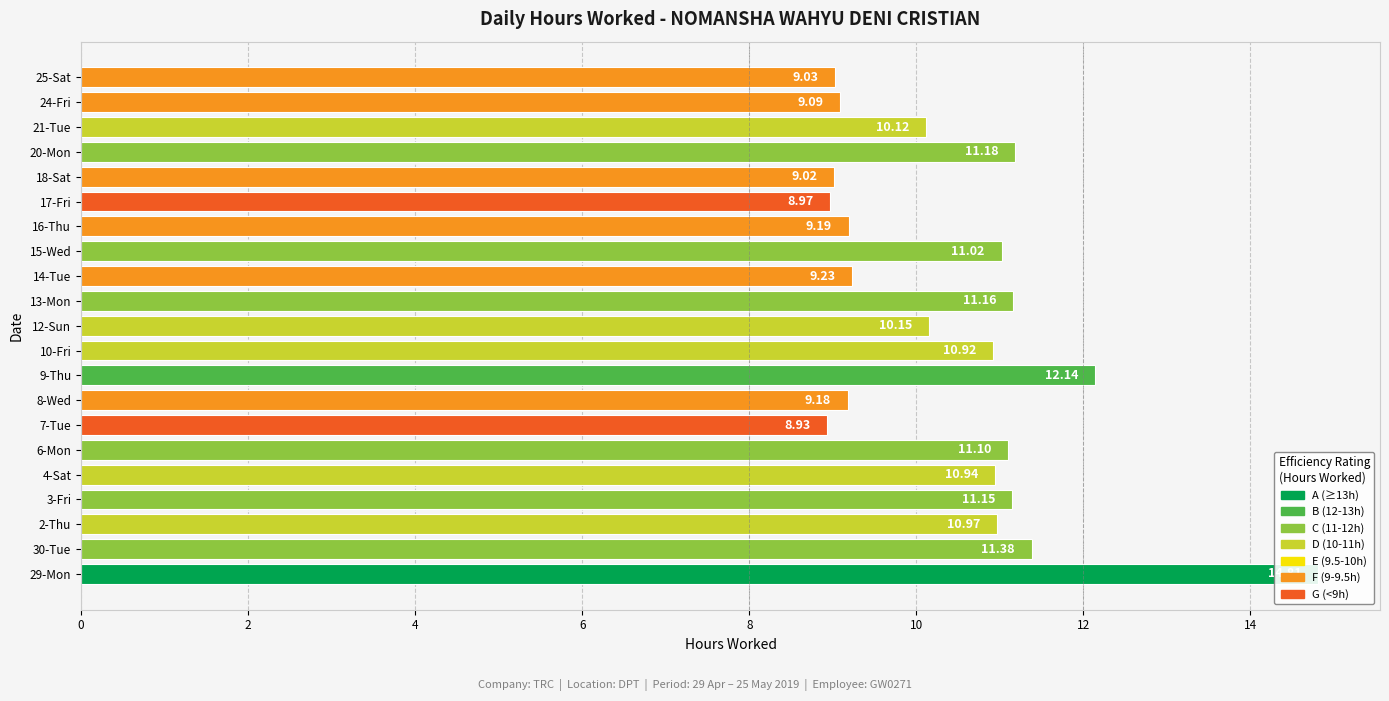

Reading left to right, extract all data points from this chart.

14.8	11.4	11.0	11.2	10.9	11.1	8.9	9.2	12.1	10.9	10.2	11.2	9.2	11.0	9.2	9.0	9.0	11.2	10.1	9.1	9.0